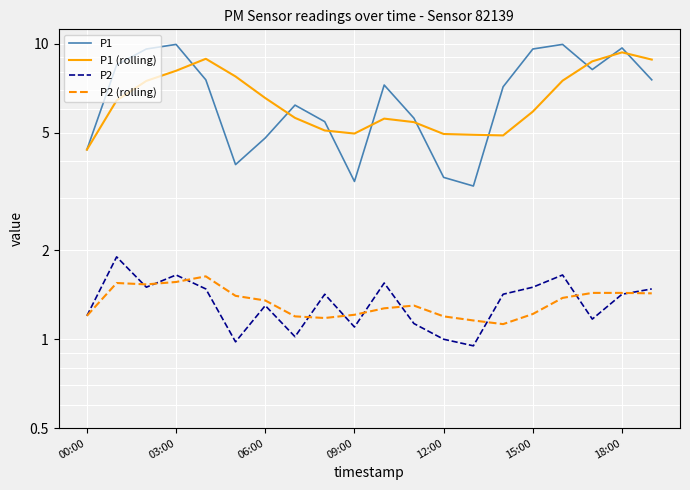

Which series has the widest spread of values?

P1